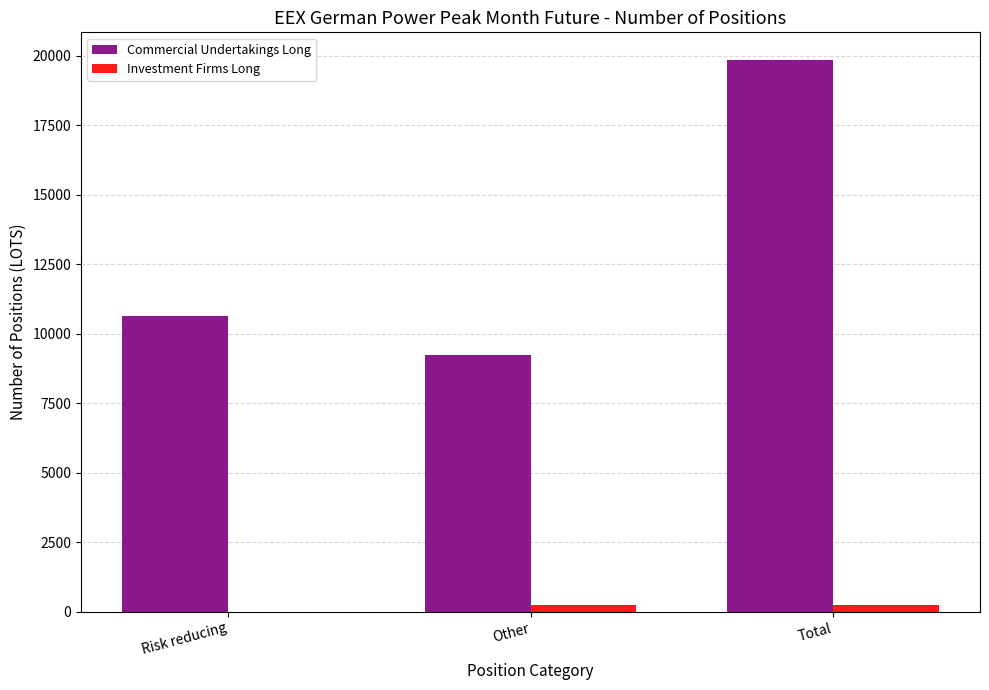

Which category has the highest value across all series?

Total